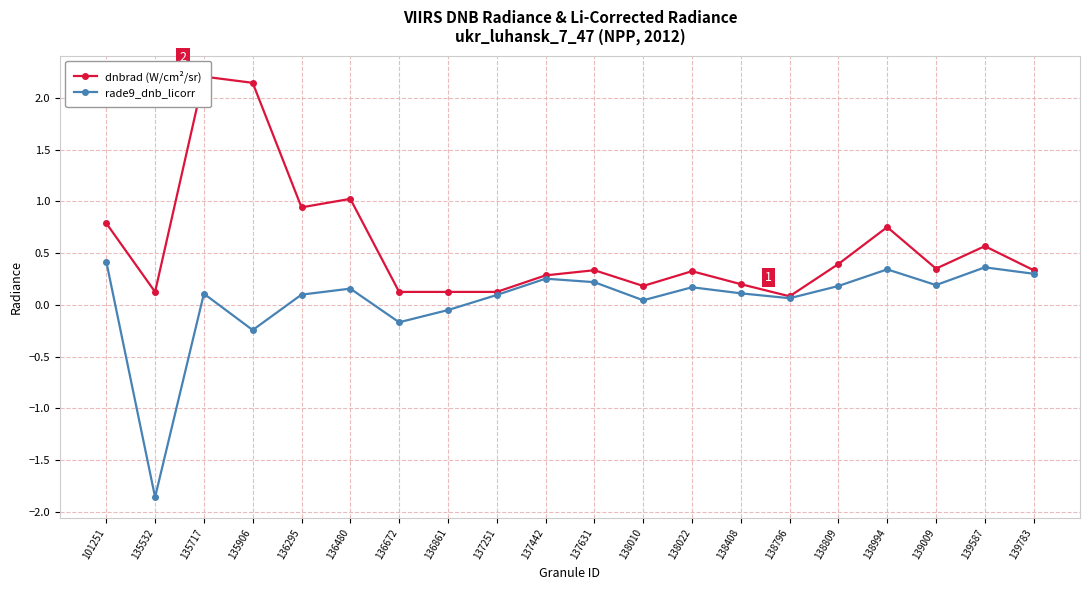

True or false: rade9_dnb_licorr and dnbrad (W/cm²/sr) intersect in this chart.

False